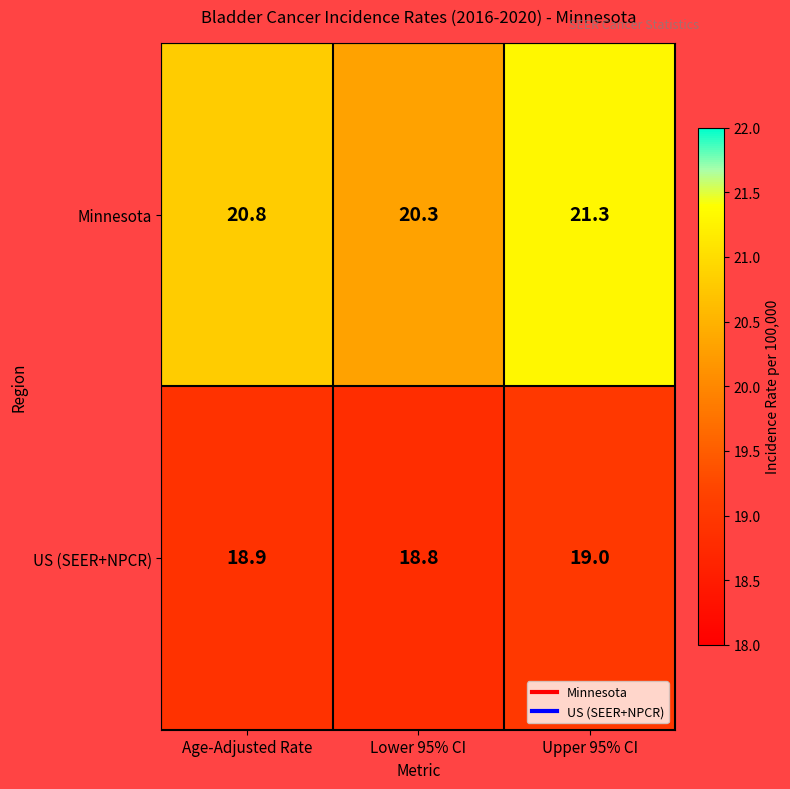

Which series has the largest range (max minus min)?

Minnesota